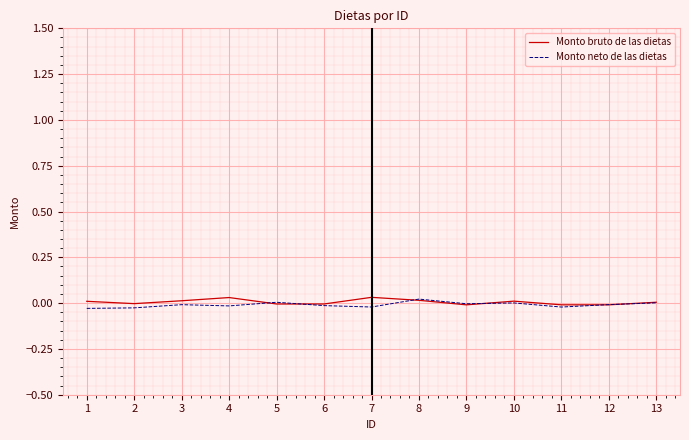

The Monto neto de las dietas series shows 0.0 at 10. True or false?

True